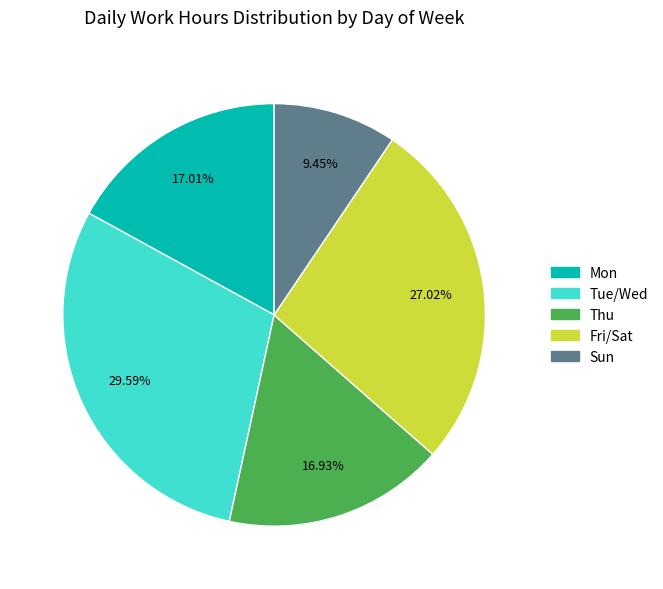

Is there a majority slice in this chart?

No